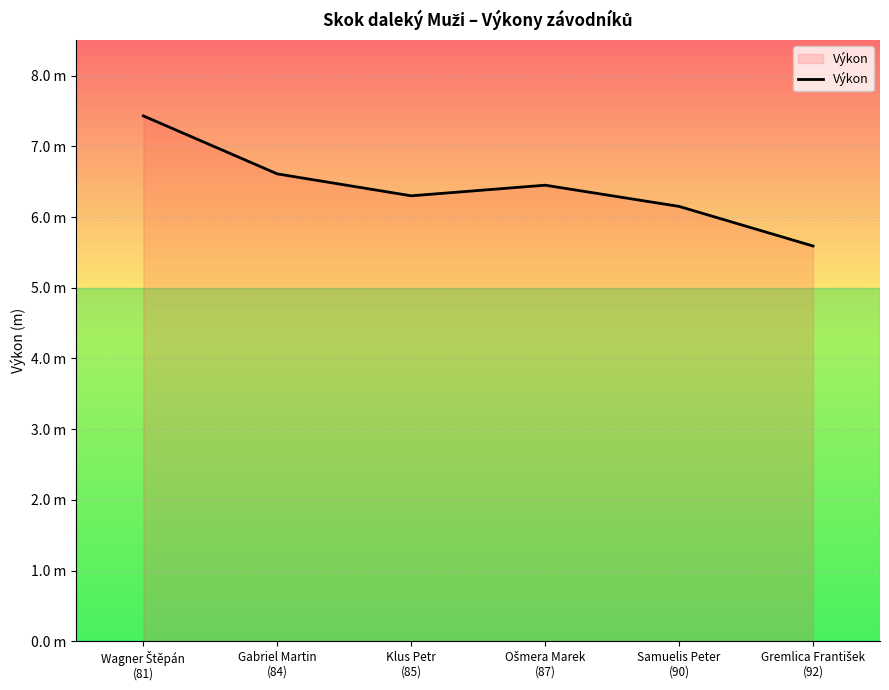

Rank the categories by value from lowest to highest.

Gremlica František
(92), Samuelis Peter
(90), Klus Petr
(85), Ošmera Marek
(87), Gabriel Martin
(84), Wagner Štěpán
(81)